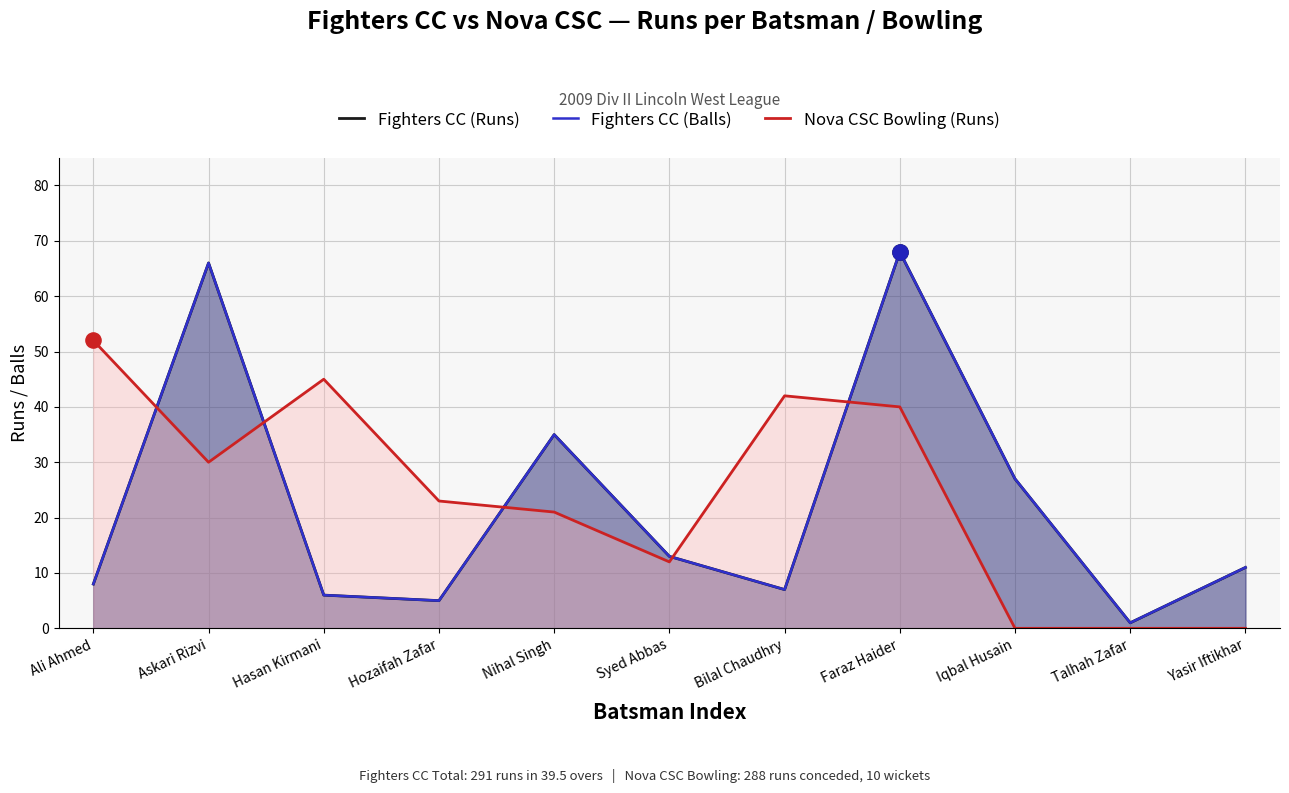

Which series reaches the minimum Y coordinate?

Nova CSC Bowling (Runs)